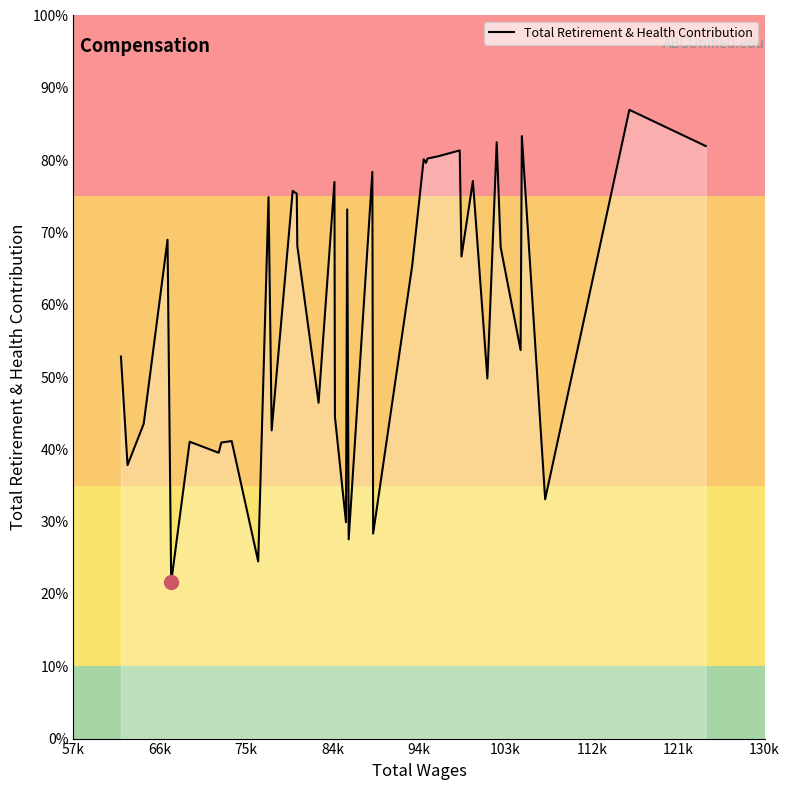

Does the chart have visible grid lines?

No